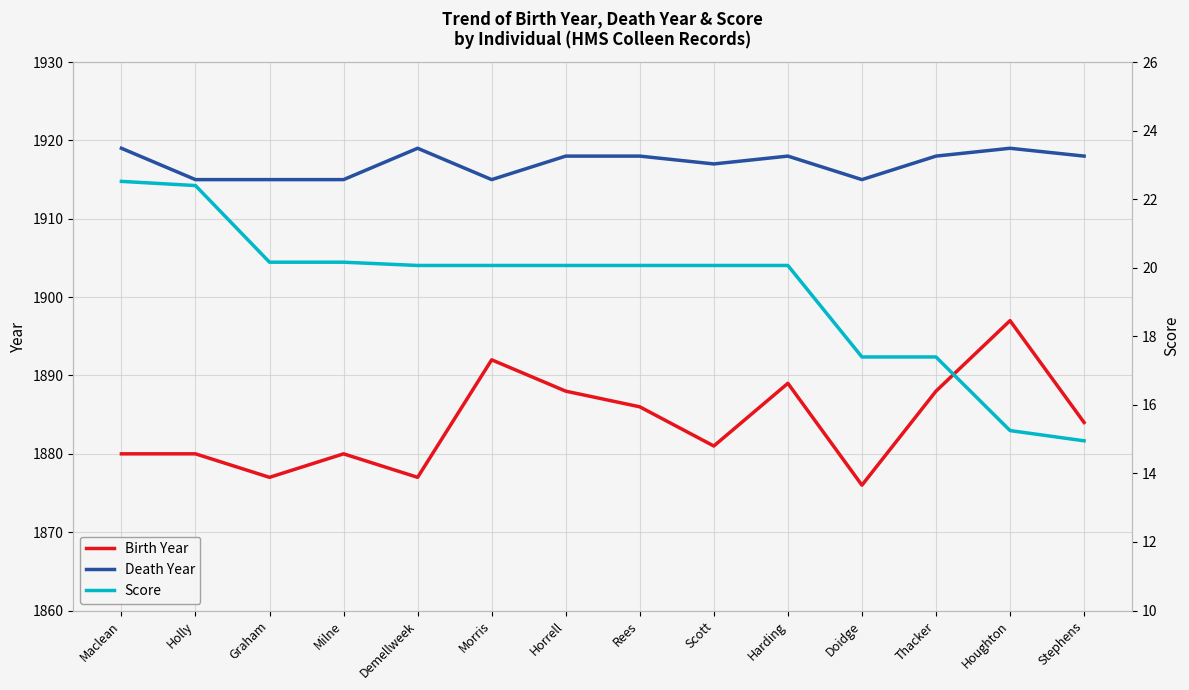

The value of Birth Year at Morris is 1892.0. True or false?

True